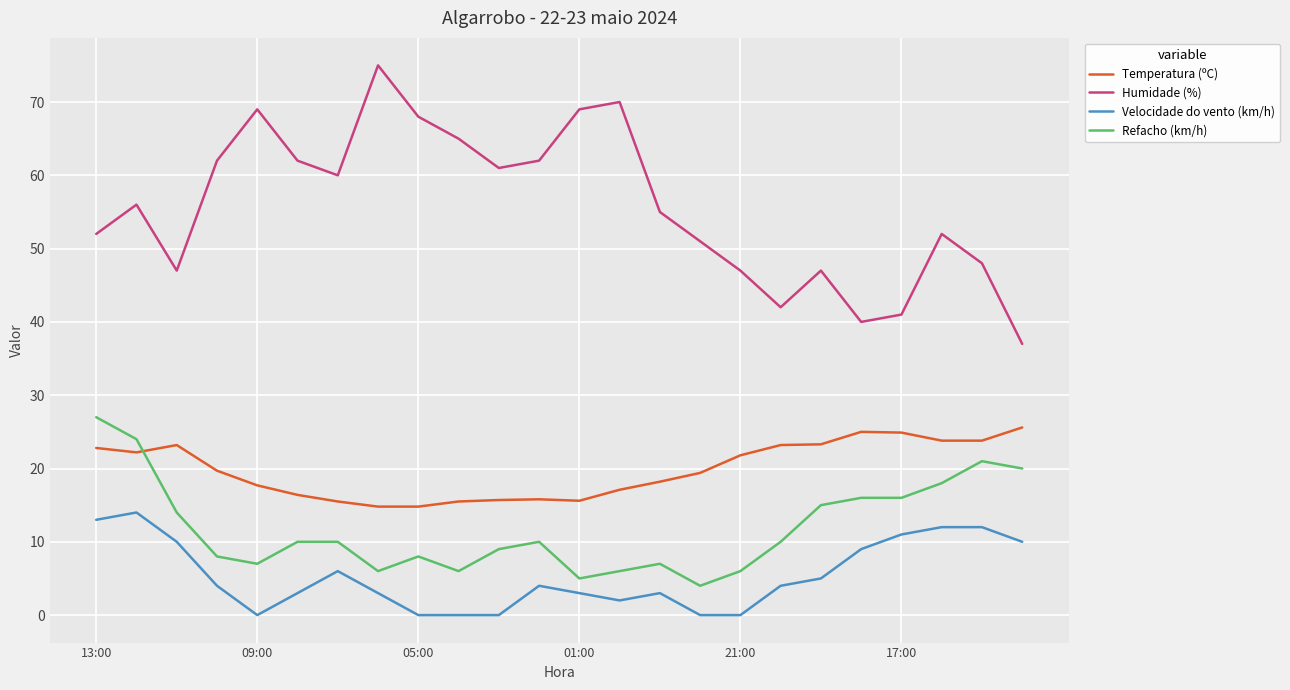

How many values in the Temperatura (ºC) series exceed 19?

13